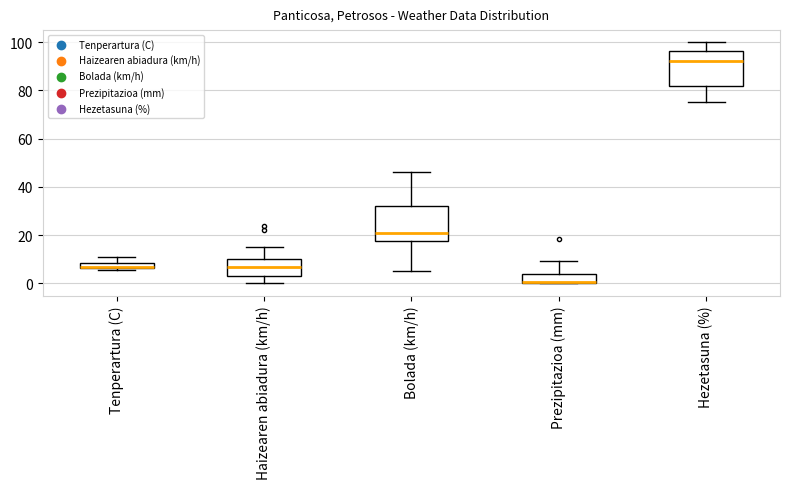

Where is the upper edge of the box for Prezipitazioa (mm) on the y-axis? The values are not printed on the chart, so give them approximately, as read against the axis.

4